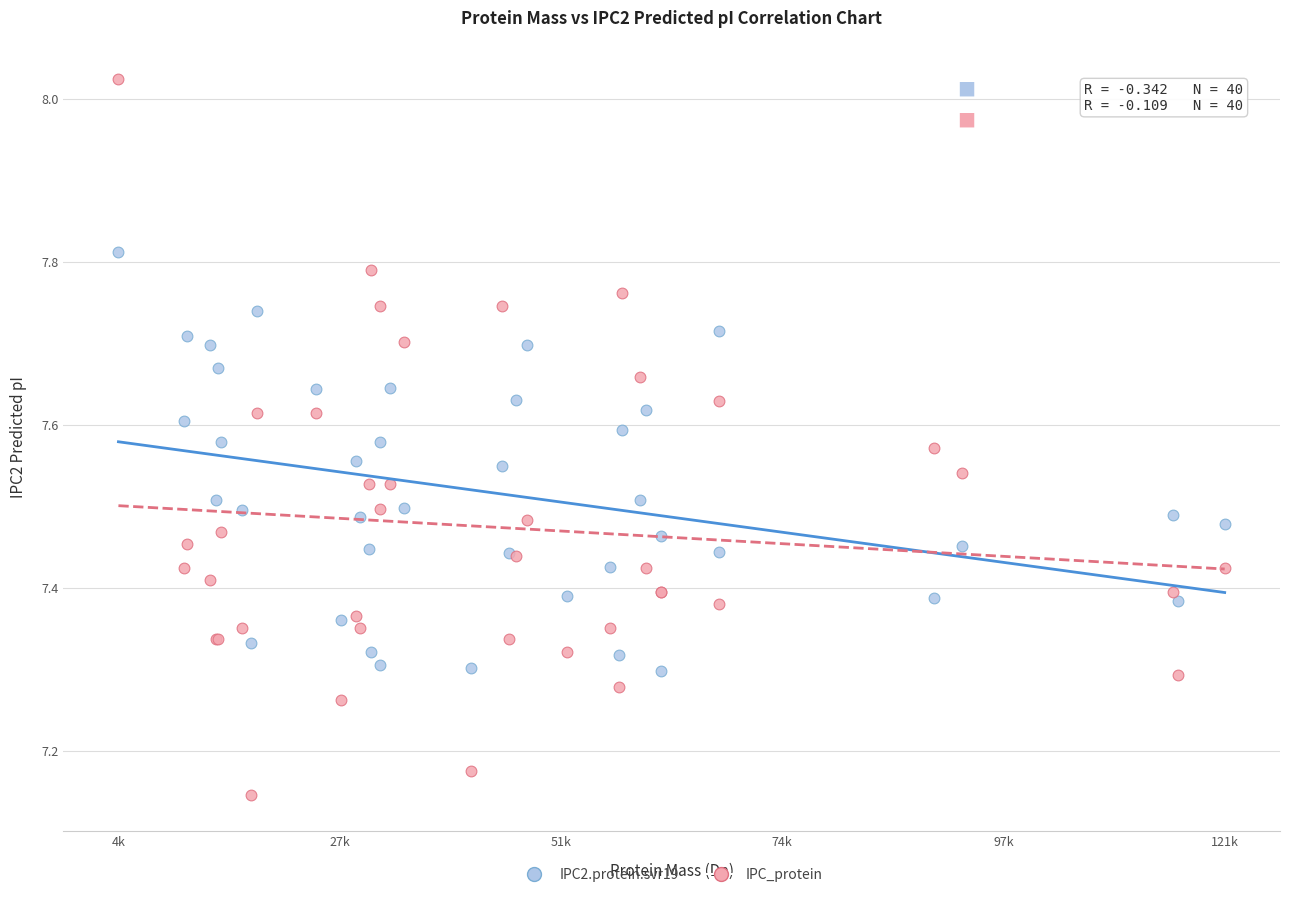

Which series contains the lowest Y value?

IPC_protein